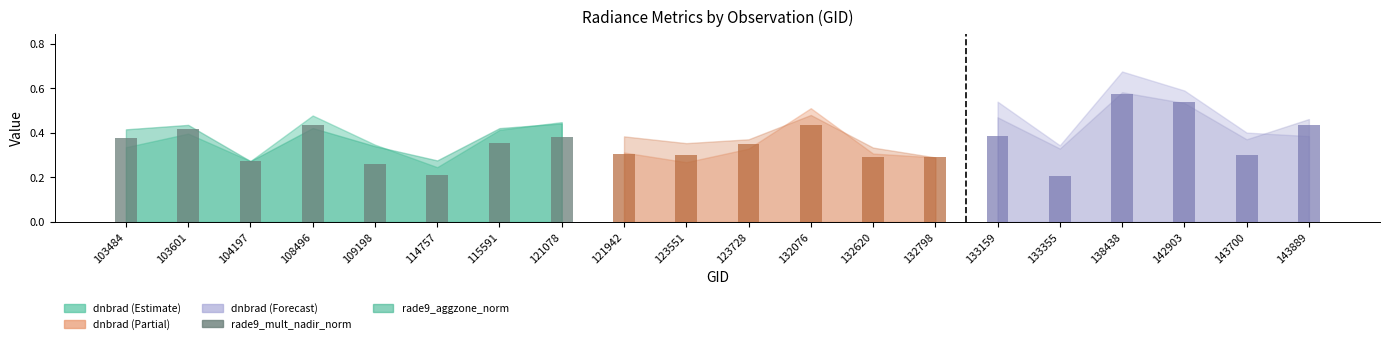

What is the smallest value displayed?

0.2